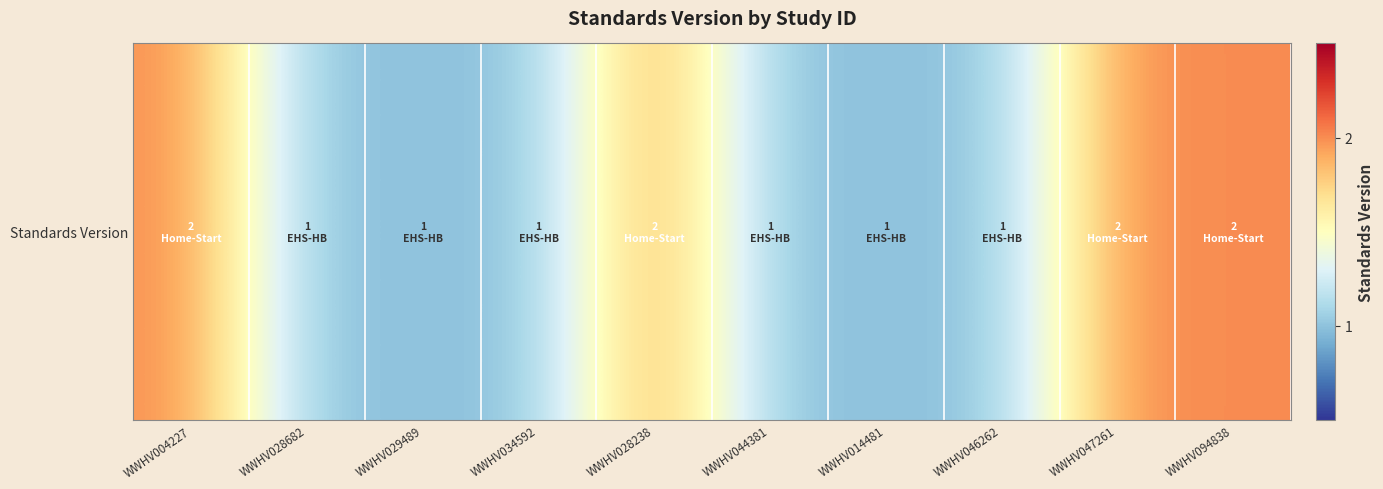

List the labels in order of value, largest first.

WWHV004227, WWHV028238, WWHV047261, WWHV094838, WWHV028682, WWHV029489, WWHV034592, WWHV044381, WWHV014481, WWHV046262